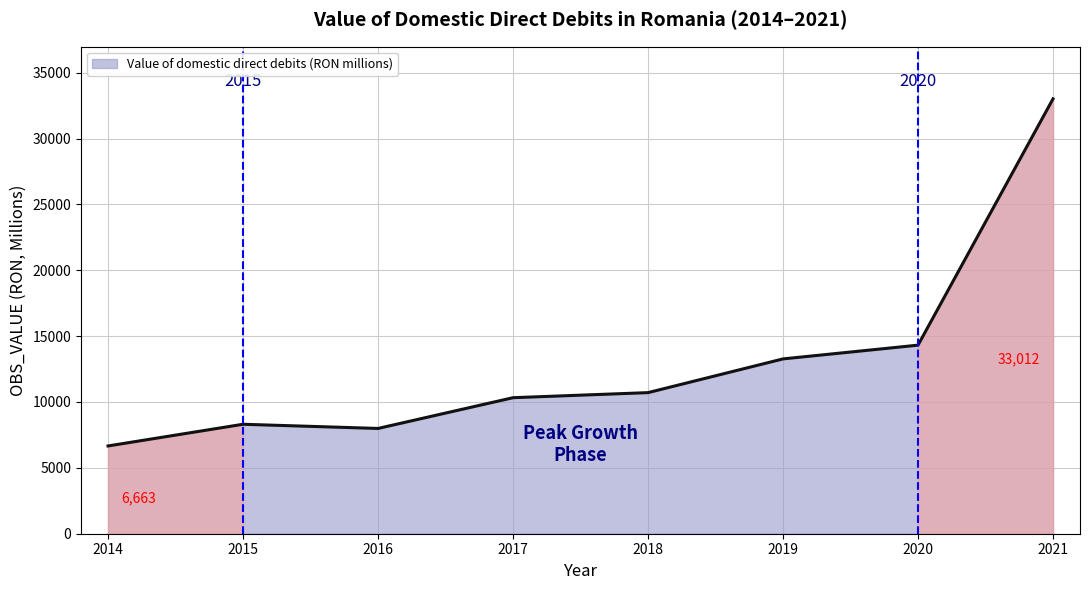

At which category does the chart reach its minimum across all series?

2014